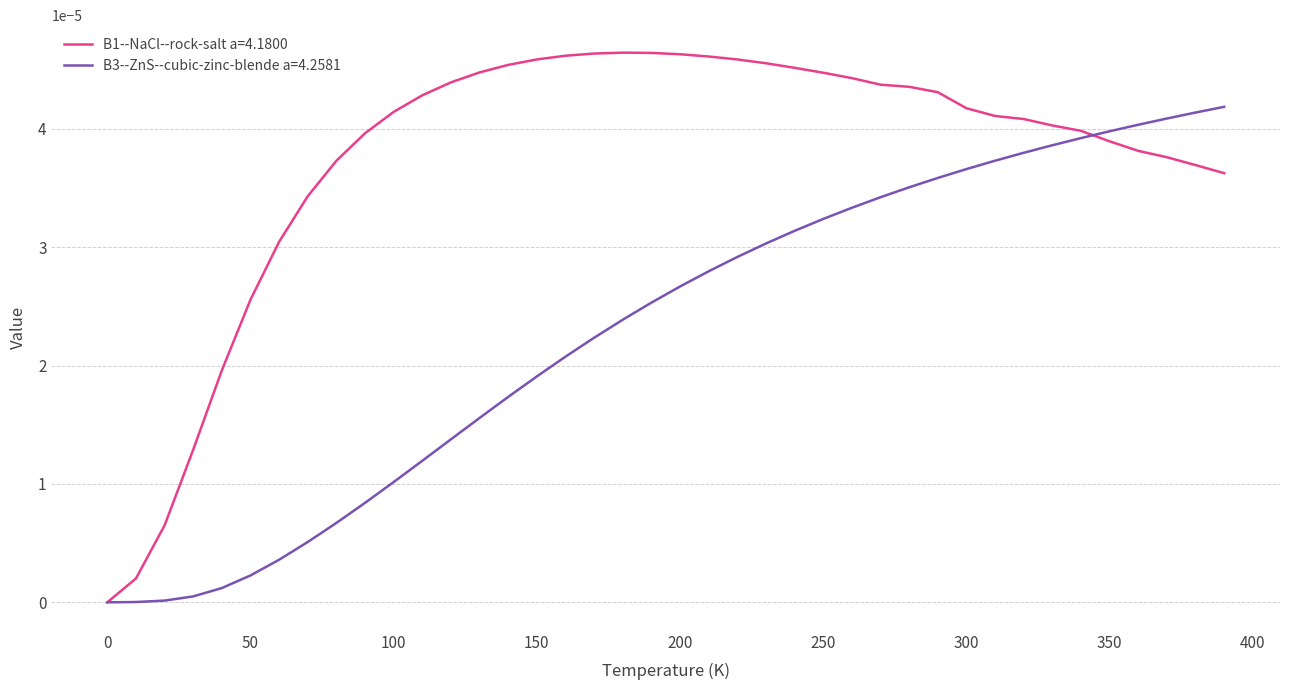

Which series has the largest total across all categories?

B1--NaCl--rock-salt a=4.1800